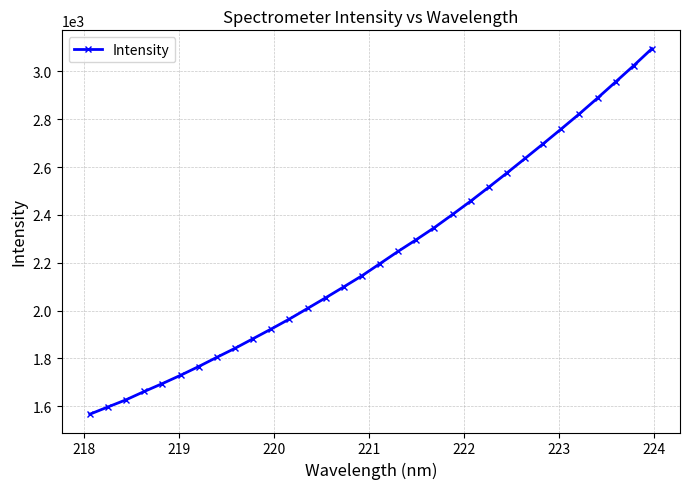

How many lines are shown in the chart?

1